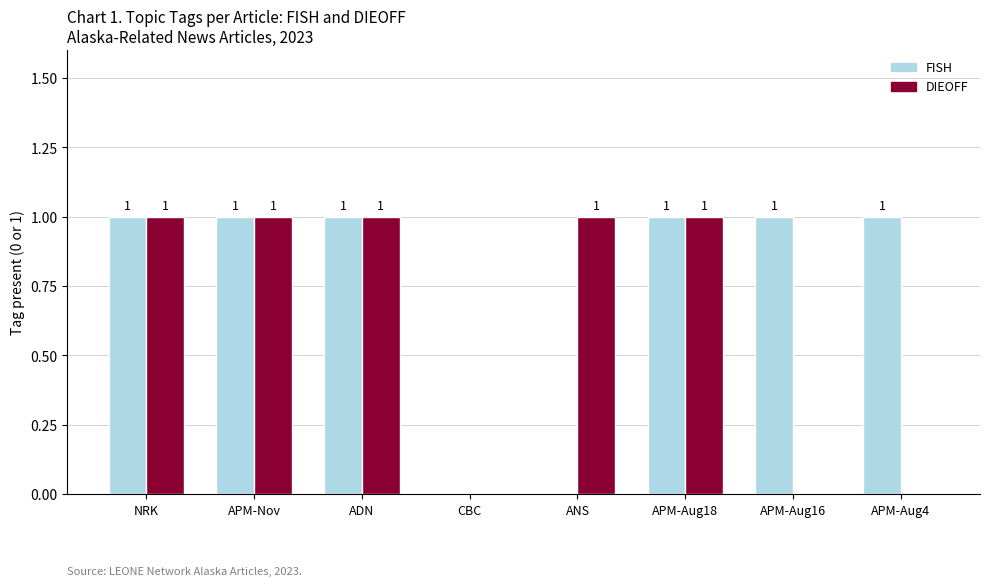

The value of DIEOFF at ANS is 0. True or false?

False